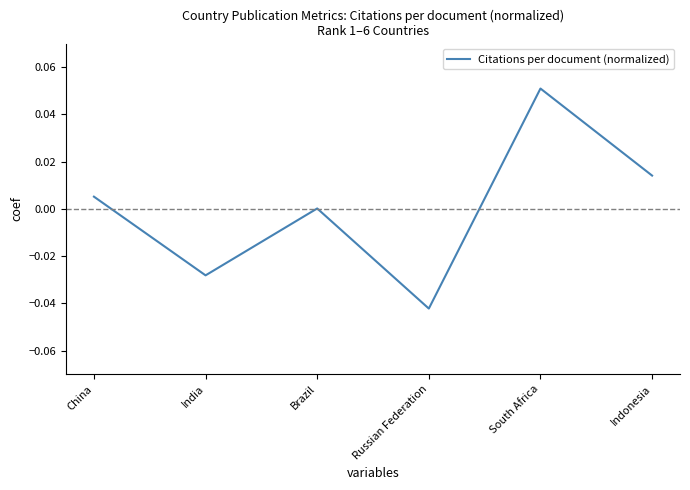

Rank the categories by value from highest to lowest.

South Africa, Indonesia, China, Brazil, India, Russian Federation